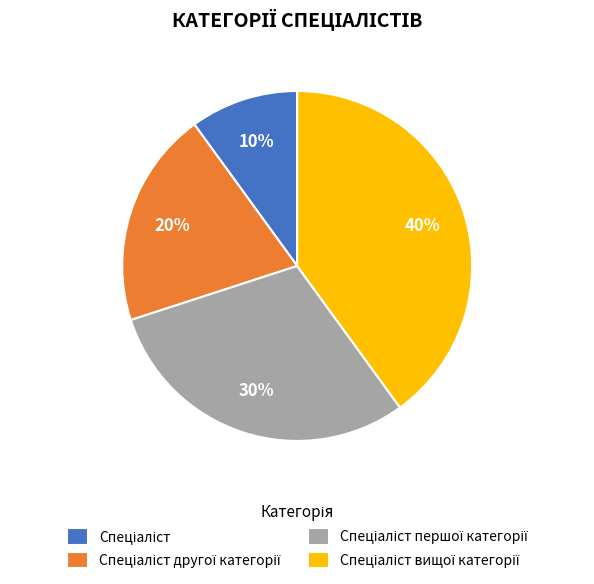

To the nearest percent, what is the average slice percentage?

25%